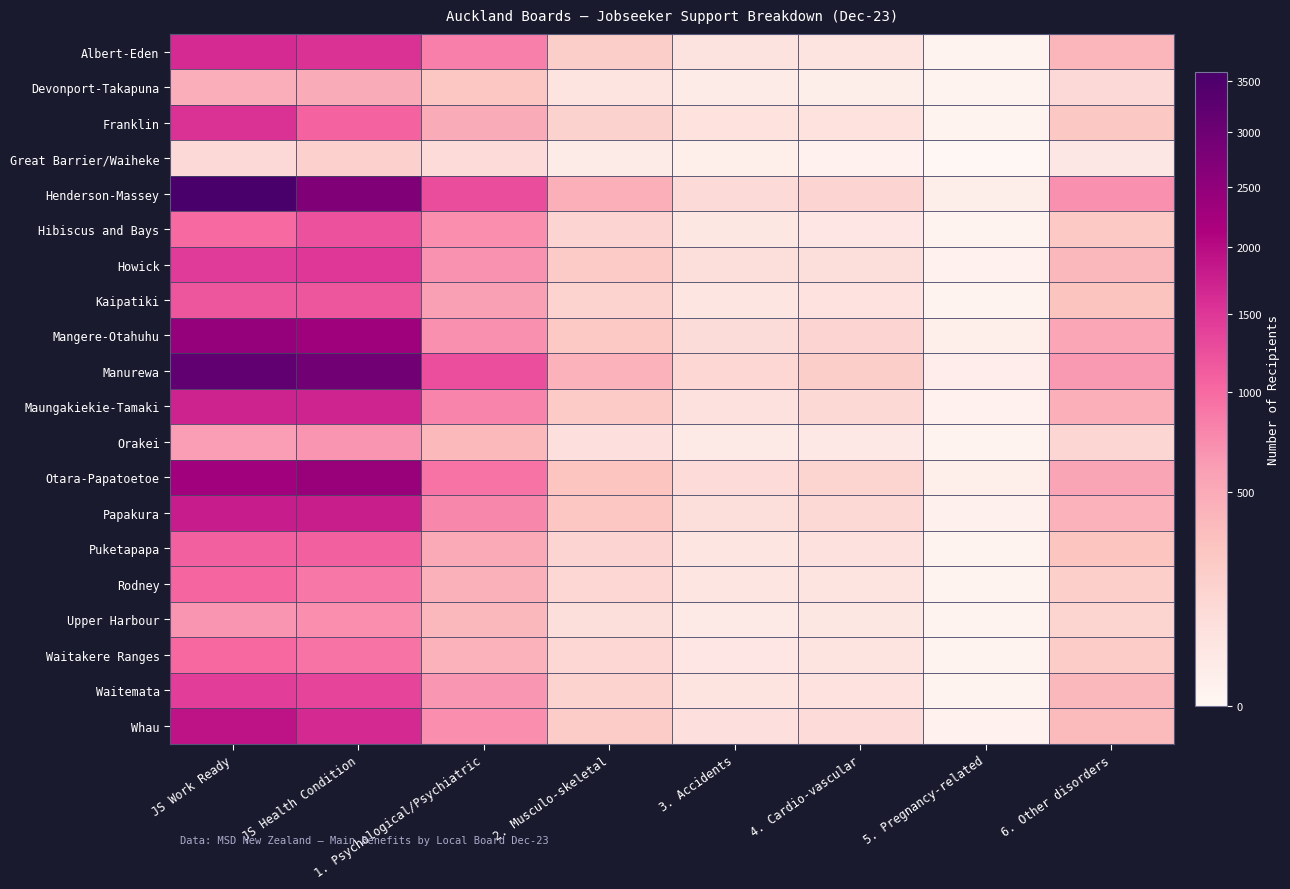

Which series has the widest spread of values?

Henderson-Massey